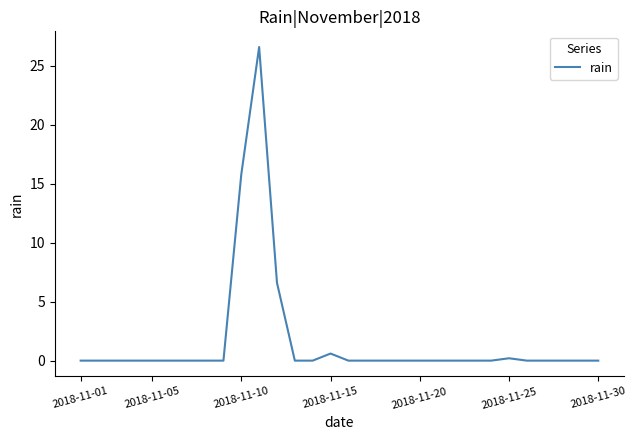

What is the greatest value displayed?

26.6